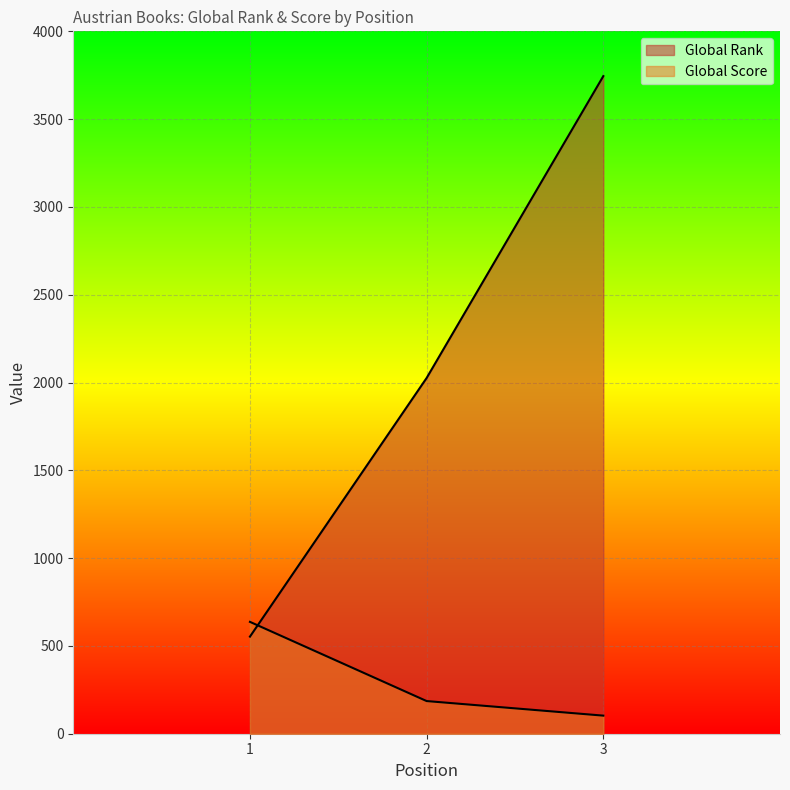

How many categories are shown in the chart?

3